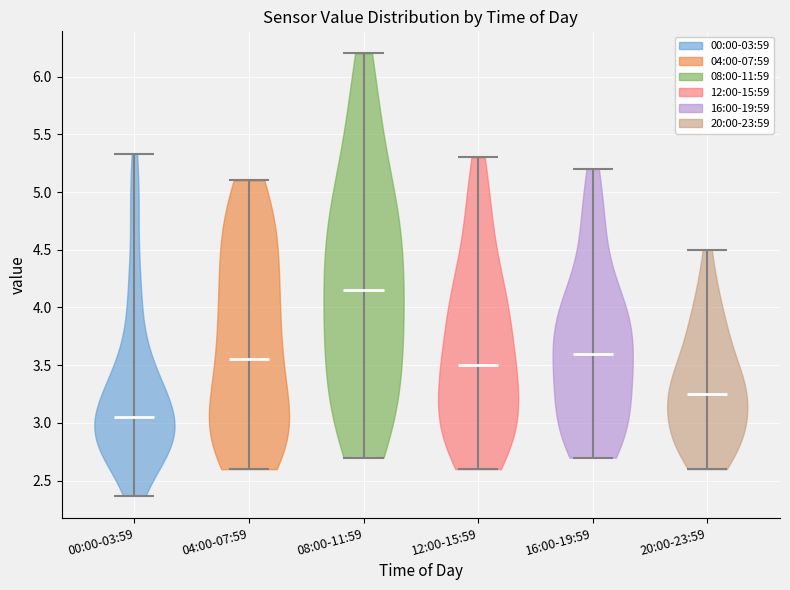

What is the highest point the violin for 16:00-19:59 reaches on the y-axis? The values are not printed on the chart, so give them approximately, as read against the axis.

5.20